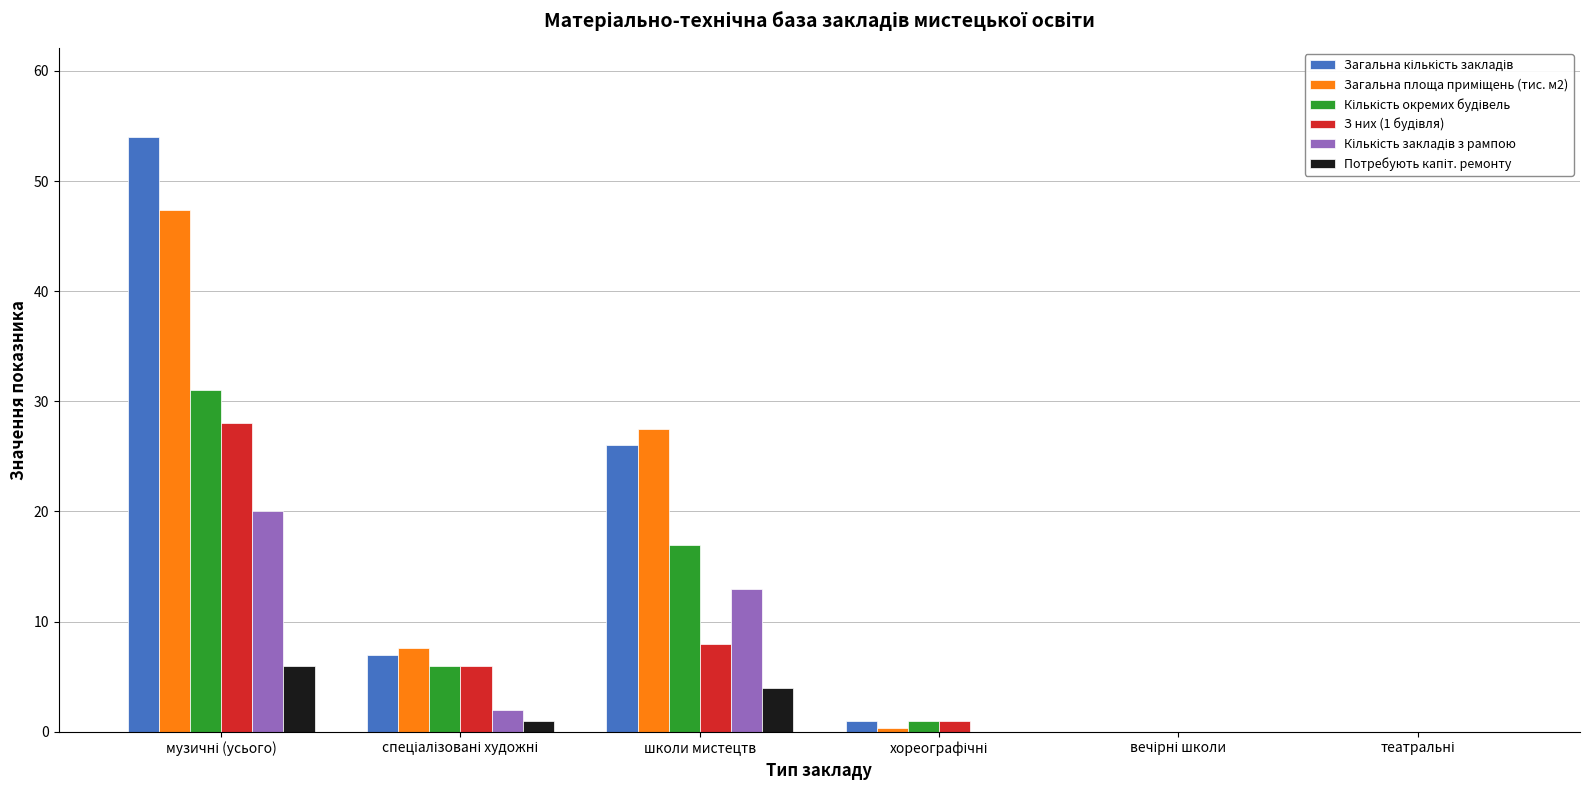

What is the maximum value shown in the chart?

54.0